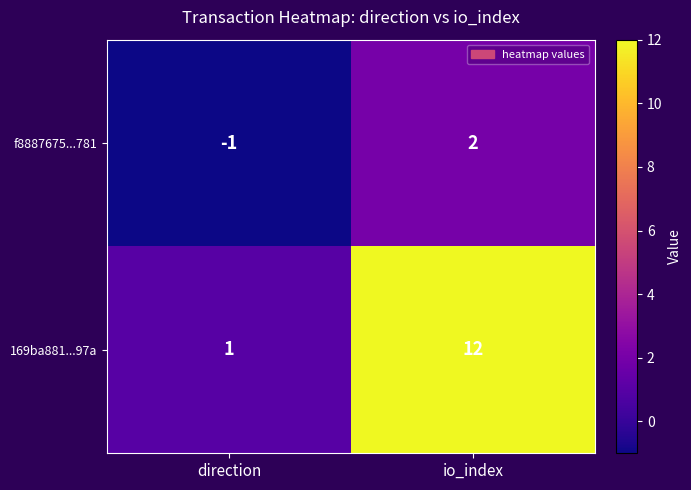

What is the total value across all series at io_index?

14